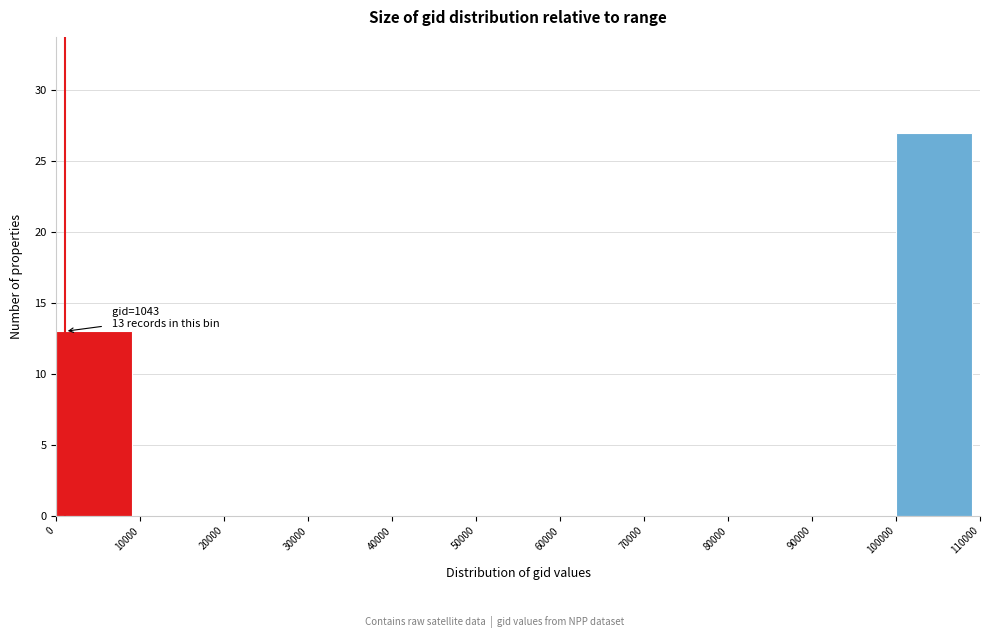

Which range on the x-axis has the tallest bar?

100000 to 110000